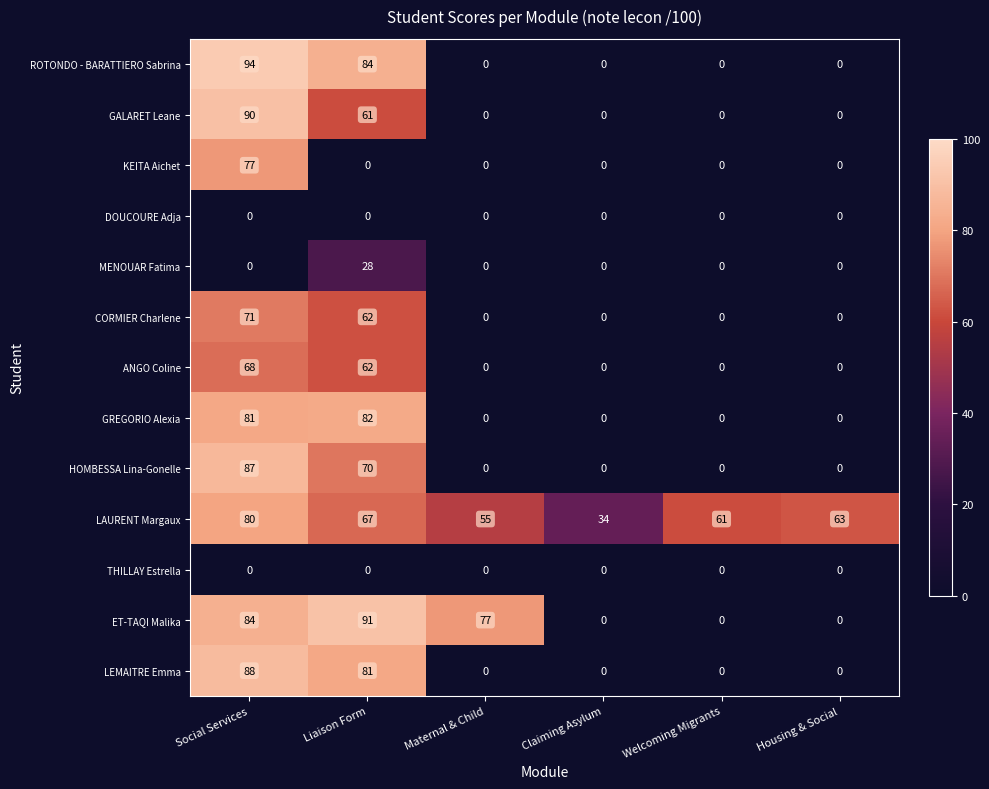

Between Liaison Form and Claiming Asylum, which series saw the biggest shift?

ET-TAQI Malika